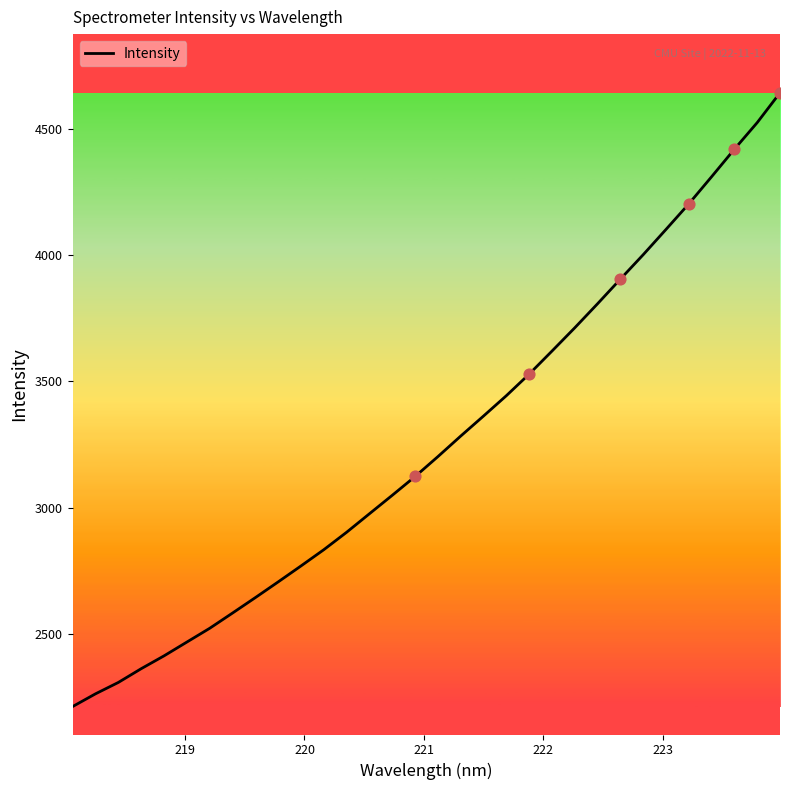

What is the maximum value shown in the chart?

4641.7